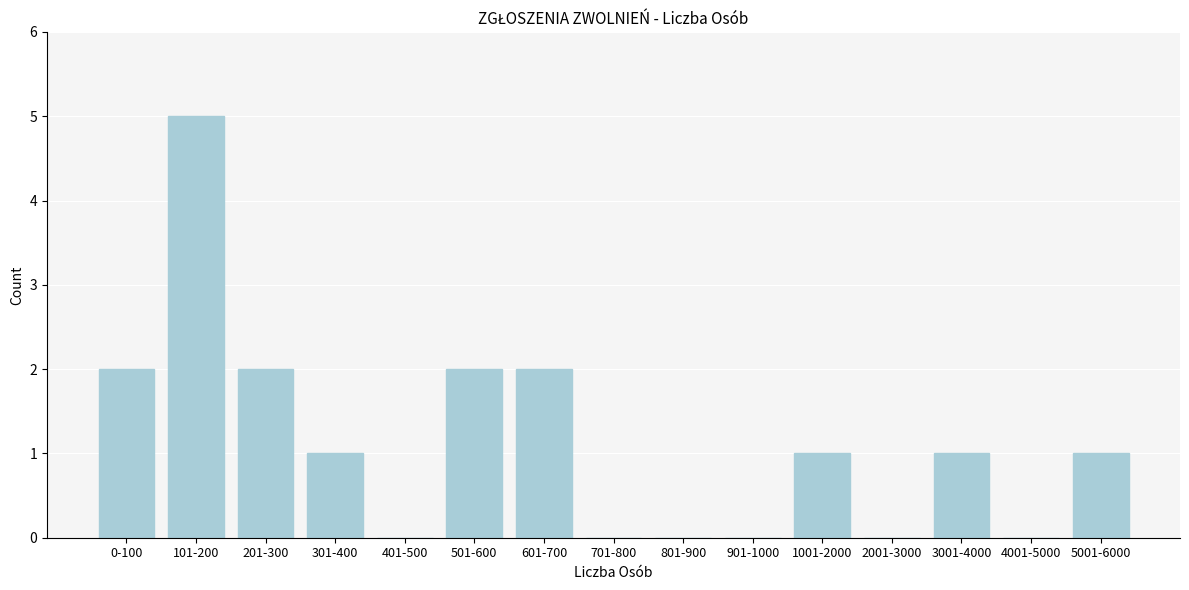

Reading left to right, list all the values displayed in this chart.

0-100=2	101-200=5	201-300=2	301-400=1	401-500=0	501-600=2	601-700=2	701-800=0	801-900=0	901-1000=0	1001-2000=1	2001-3000=0	3001-4000=1	4001-5000=0	5001-6000=1